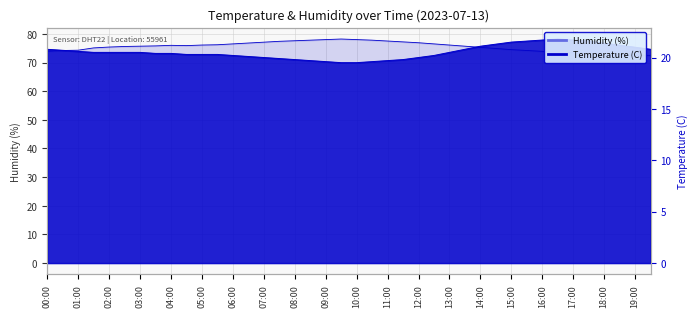

How many data points in Temperature (C) are above 20?

29